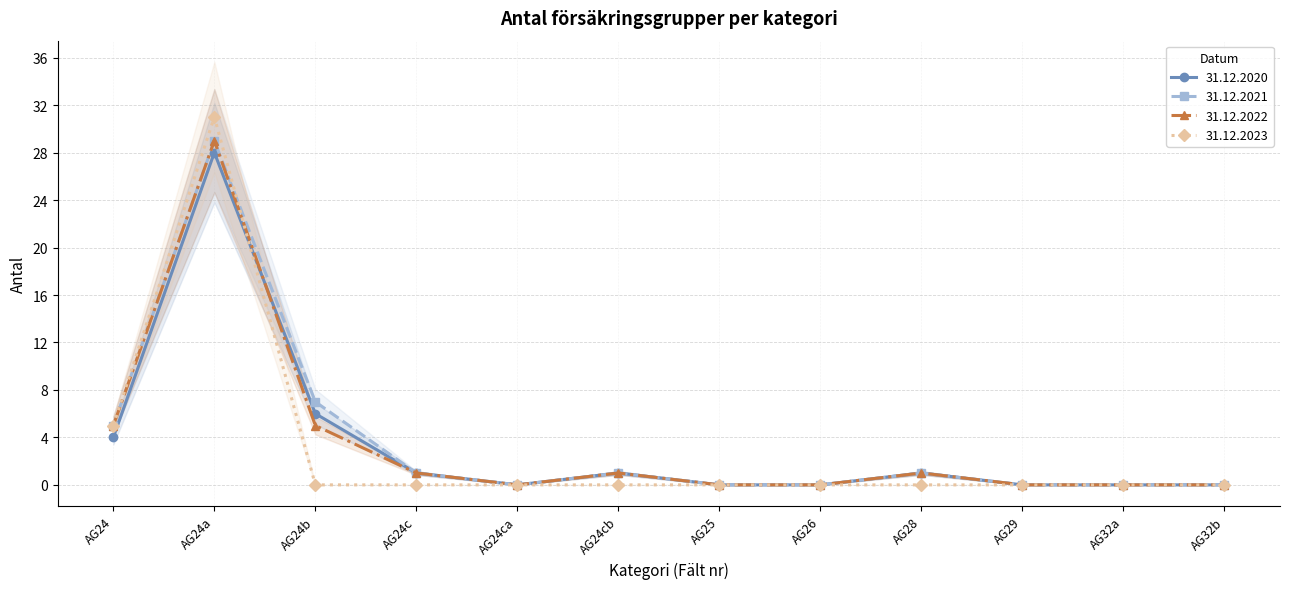

Which series has the largest range (max minus min)?

31.12.2023